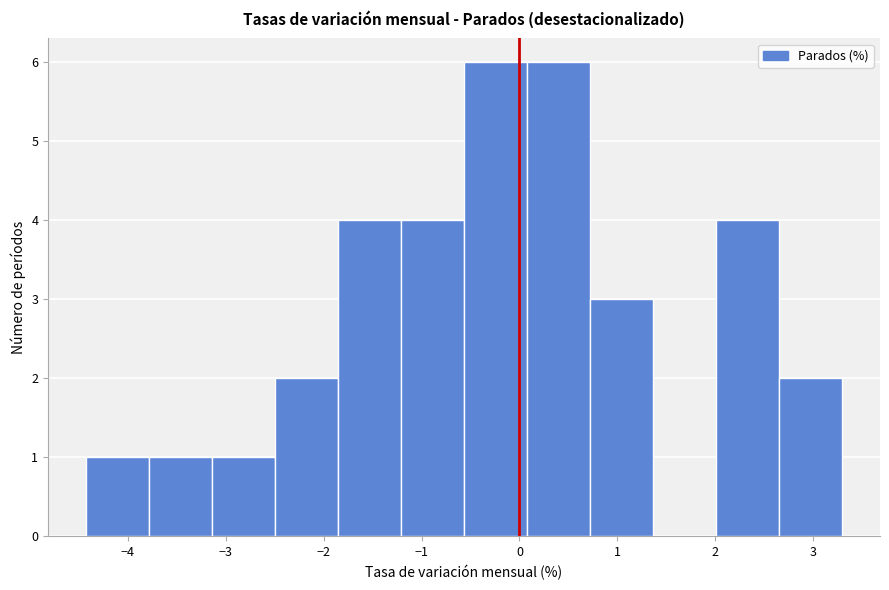

Reading left to right, list every bar in this chart as the range it spans on the x-axis followed by its height. Neither the bar edges nor the heights are printed on the chart, so give them approximately, as read against the axes.

-4.4 to -3.8: 1
-3.8 to -3.1: 1
-3.1 to -2.5: 1
-2.5 to -1.9: 2
-1.9 to -1.2: 4
-1.2 to -0.6: 4
-0.6 to 0.1: 6
0.1 to 0.7: 6
0.7 to 1.4: 3
1.4 to 2.0: 0
2.0 to 2.7: 4
2.7 to 3.3: 2